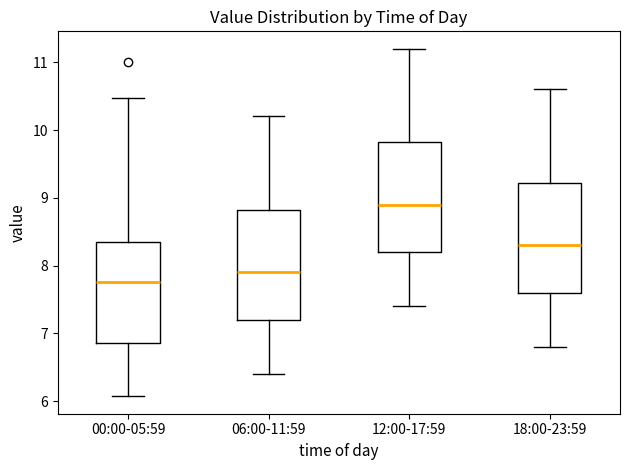

Reading left to right, transcribe this box plot: for each box, give where its median line is, the range the box spans, and where its two whiskers end, as read against the y-axis. The values are not printed on the chart, so give them approximately, as read against the axis.

00:00-05:59: median 7.8, box 6.9 to 8.3, whiskers 6.1 to 10.5
06:00-11:59: median 7.9, box 7.2 to 8.8, whiskers 6.4 to 10.2
12:00-17:59: median 8.9, box 8.2 to 9.8, whiskers 7.4 to 11.2
18:00-23:59: median 8.3, box 7.6 to 9.2, whiskers 6.8 to 10.6